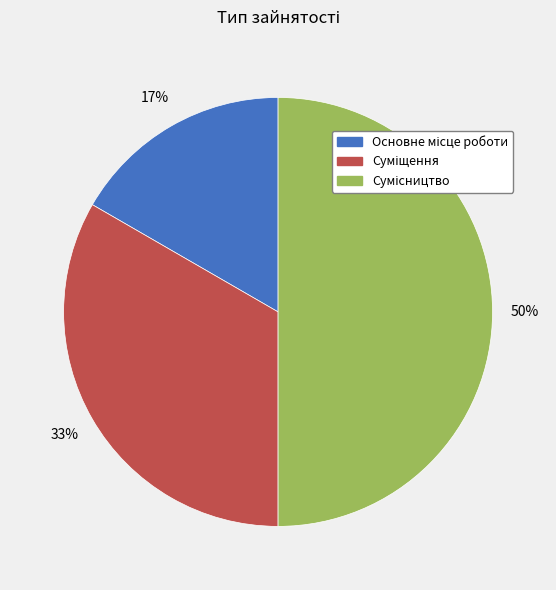

To the nearest percent, what is the difference between the largest and smallest slice percentages?

33%